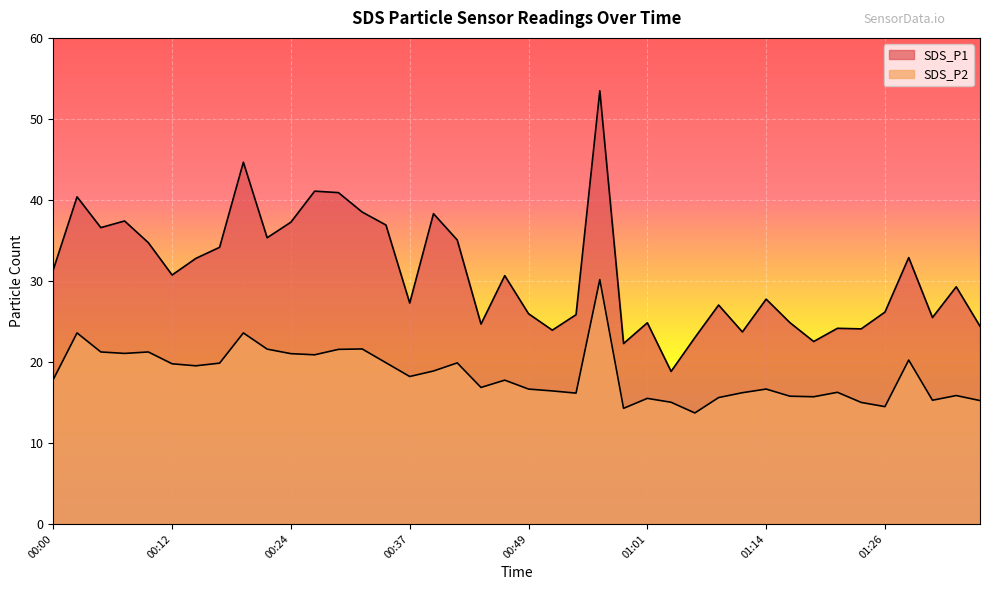

What is the value of the SDS_P2 point at the 19th from the left?

16.9